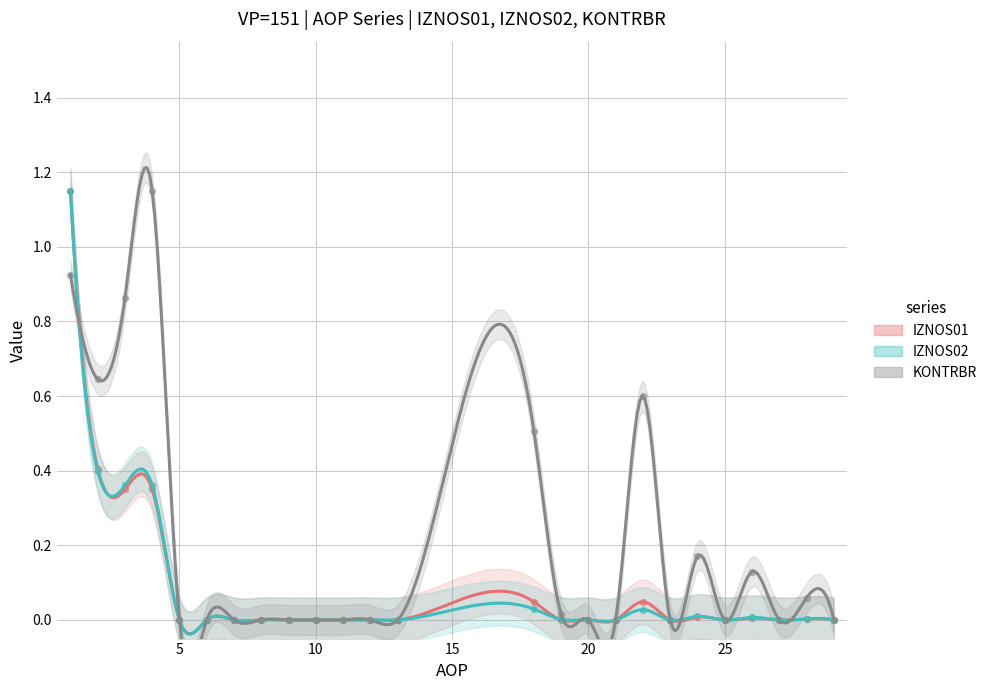

Which series reaches the minimum Y coordinate?

IZNOS01